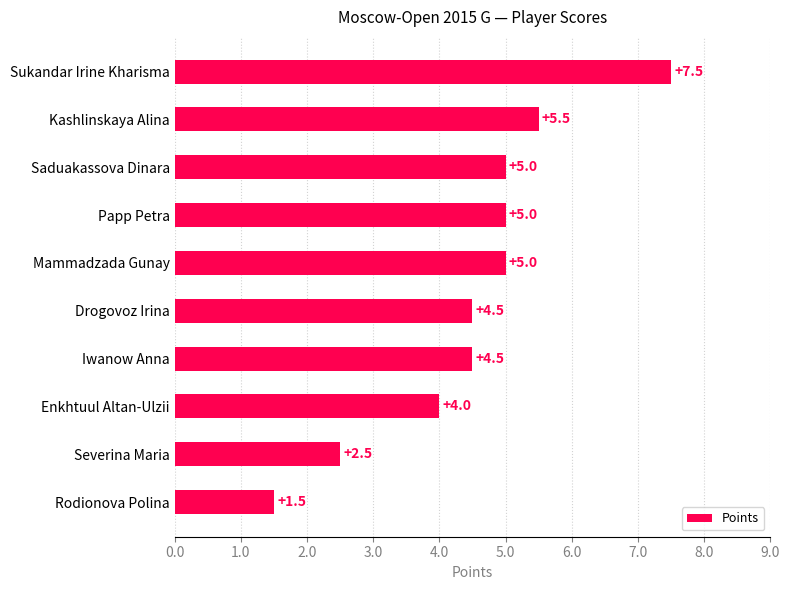

Which category has the highest value across all series?

Sukandar Irine Kharisma